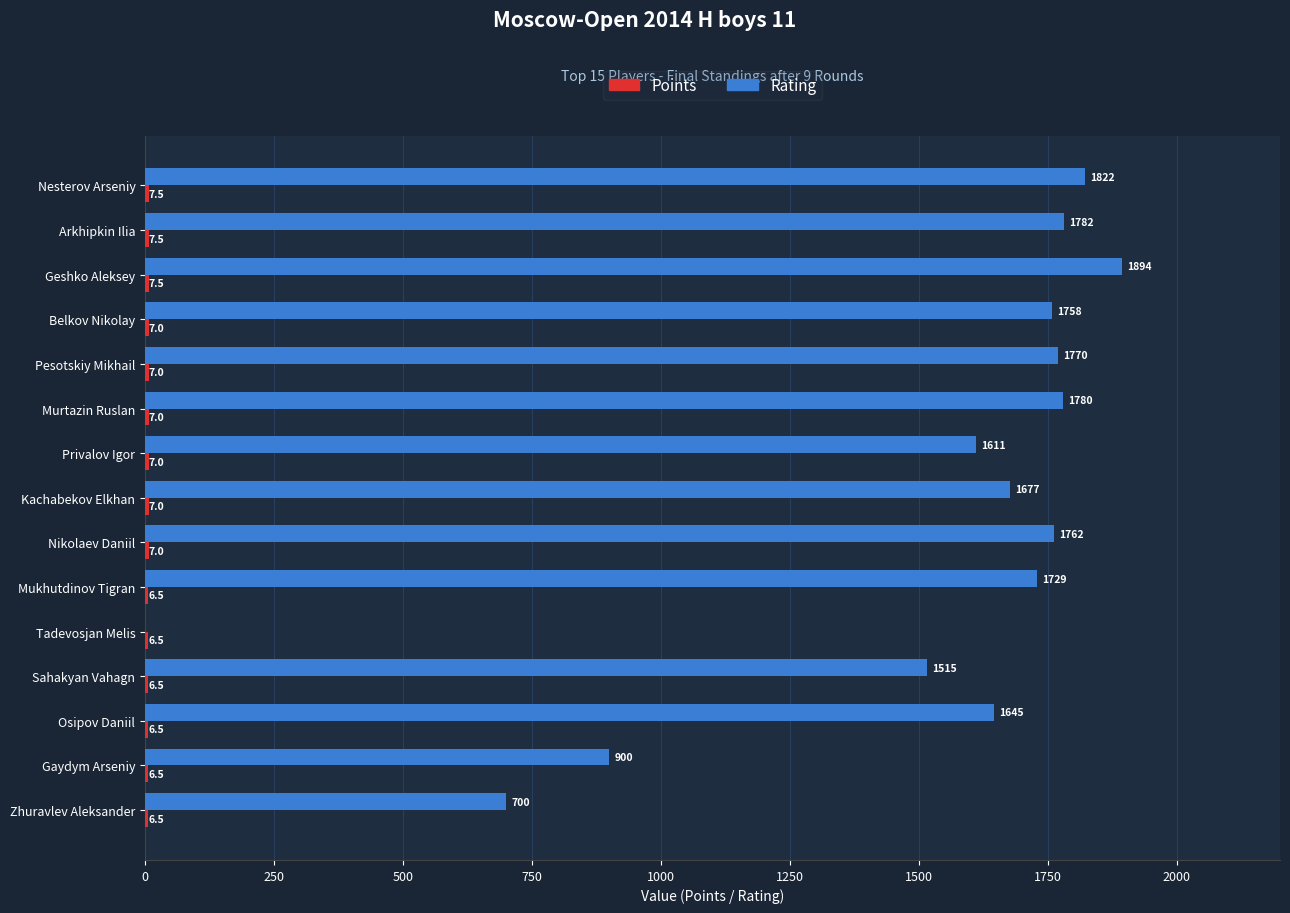

At which label is Rating closest to 947?

Gaydym Arseniy